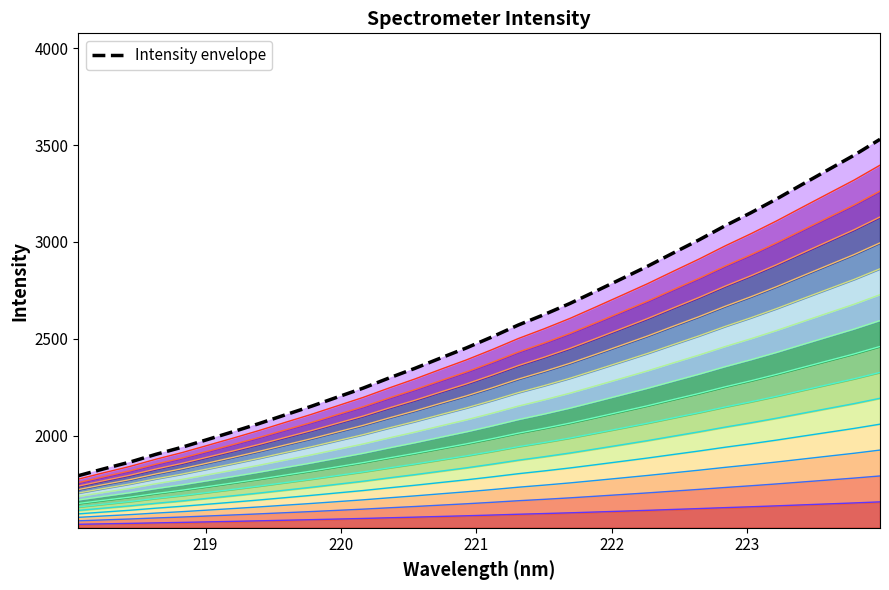

Count the number of values greater than 2509.

16